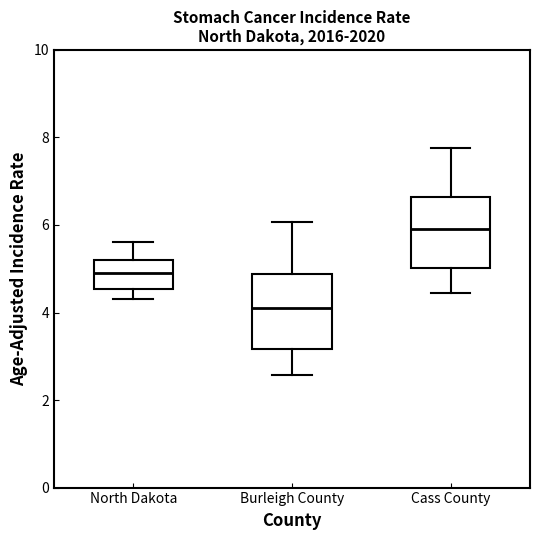

Which box has the lowest median line?

Burleigh County